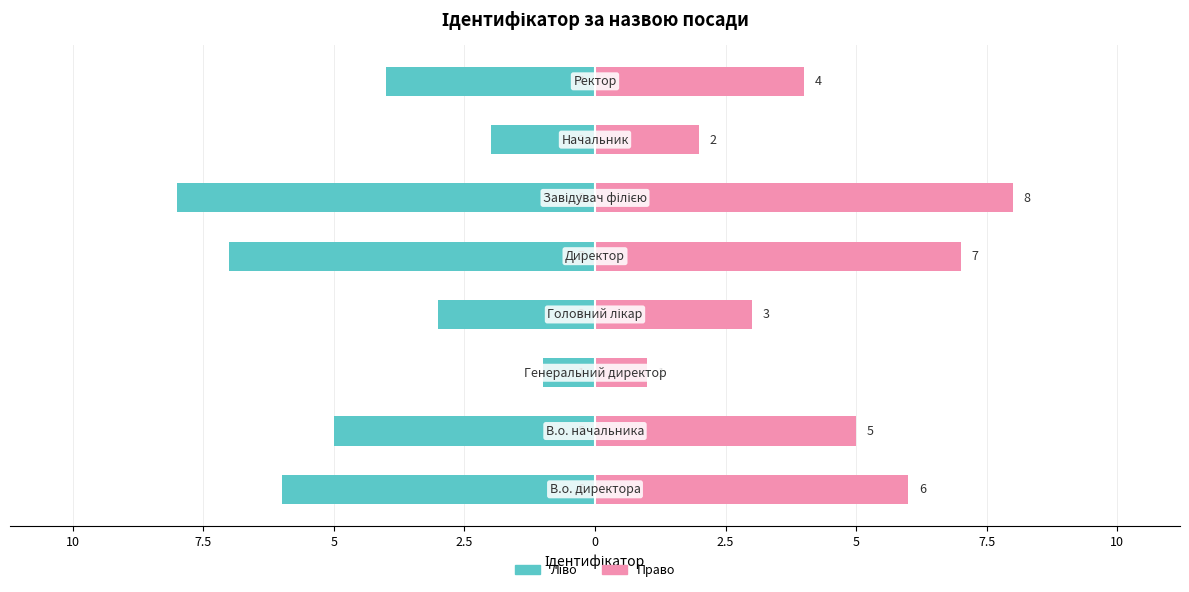

The Ідентифікатор (ліво) series shows -3 at 5. True or false?

True